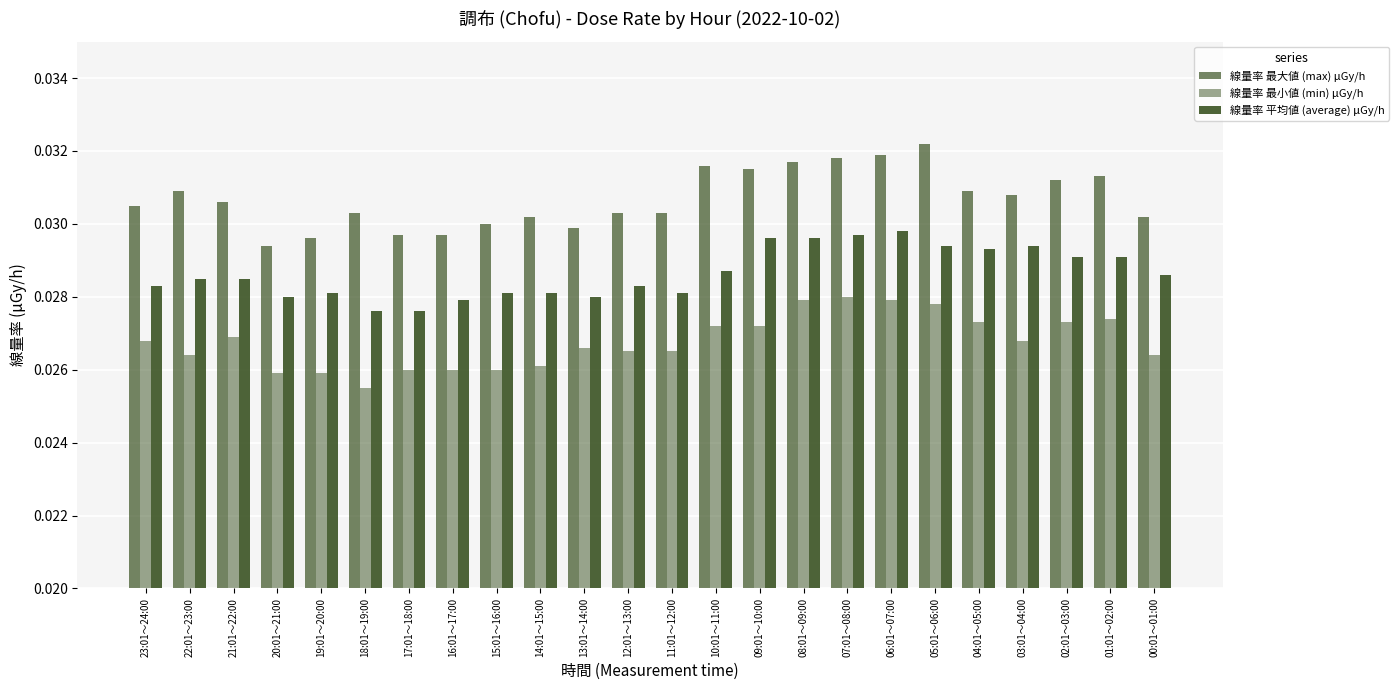

Which series has the largest range (max minus min)?

線量率 最大値 (max) μGy/h